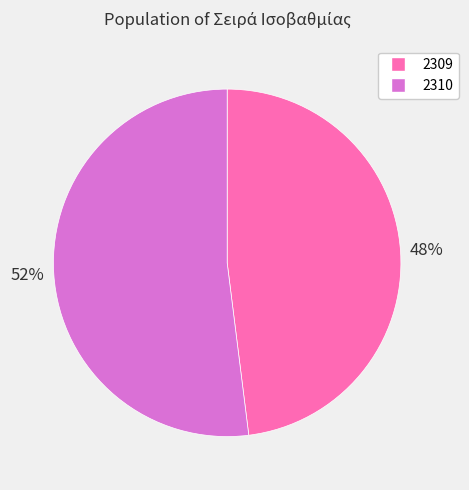

True or false: 2309 accounts for 53% of the total.

False